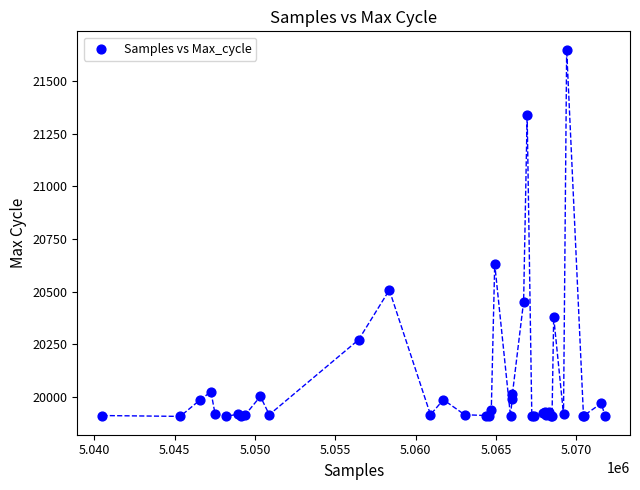

What Y value in the scatter plot is closest to 20778?

20631